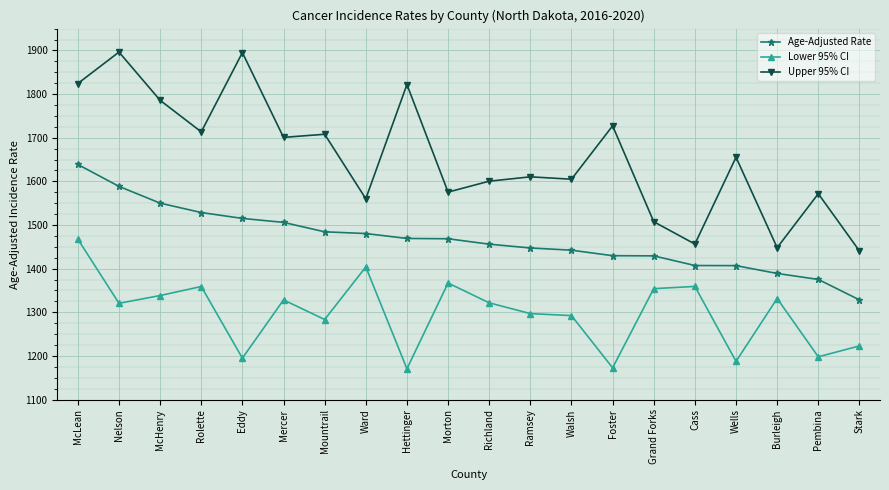

True or false: Age-Adjusted Rate and Upper 95% CI intersect in this chart.

False